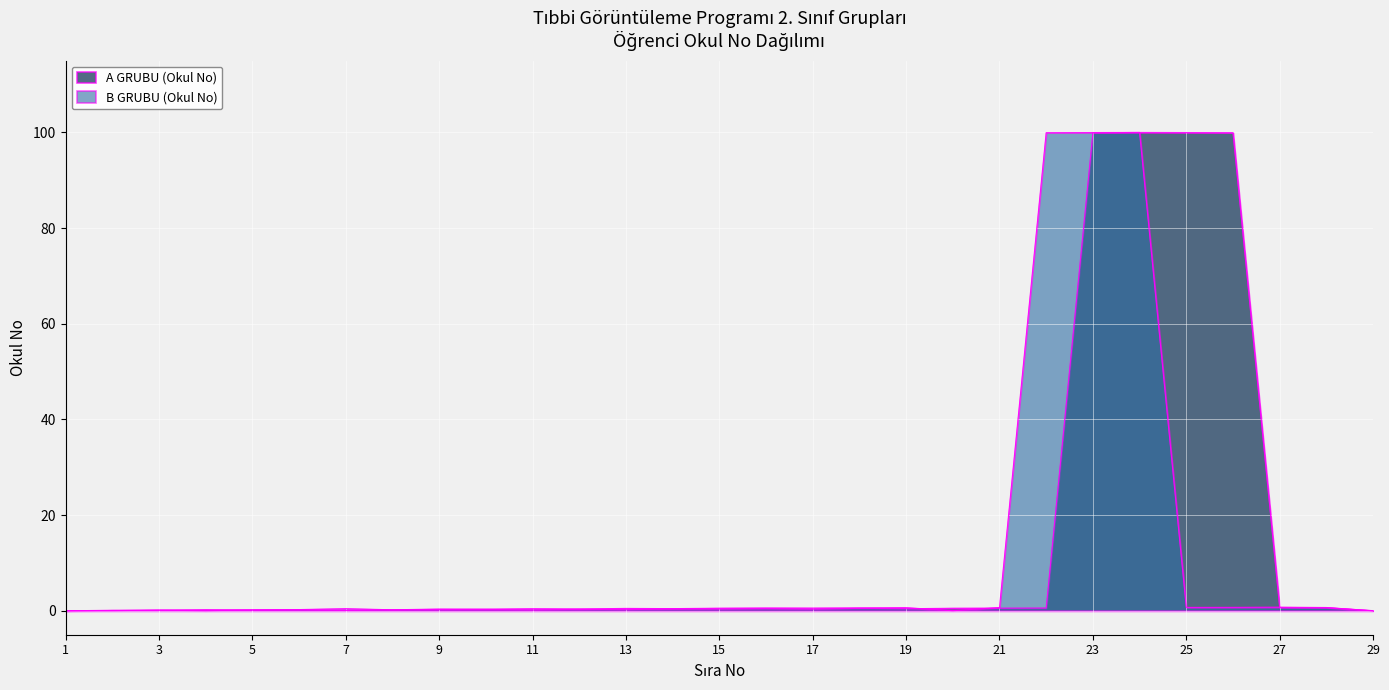

At which category does B GRUBU (Okul No) reach its first local peak?

4